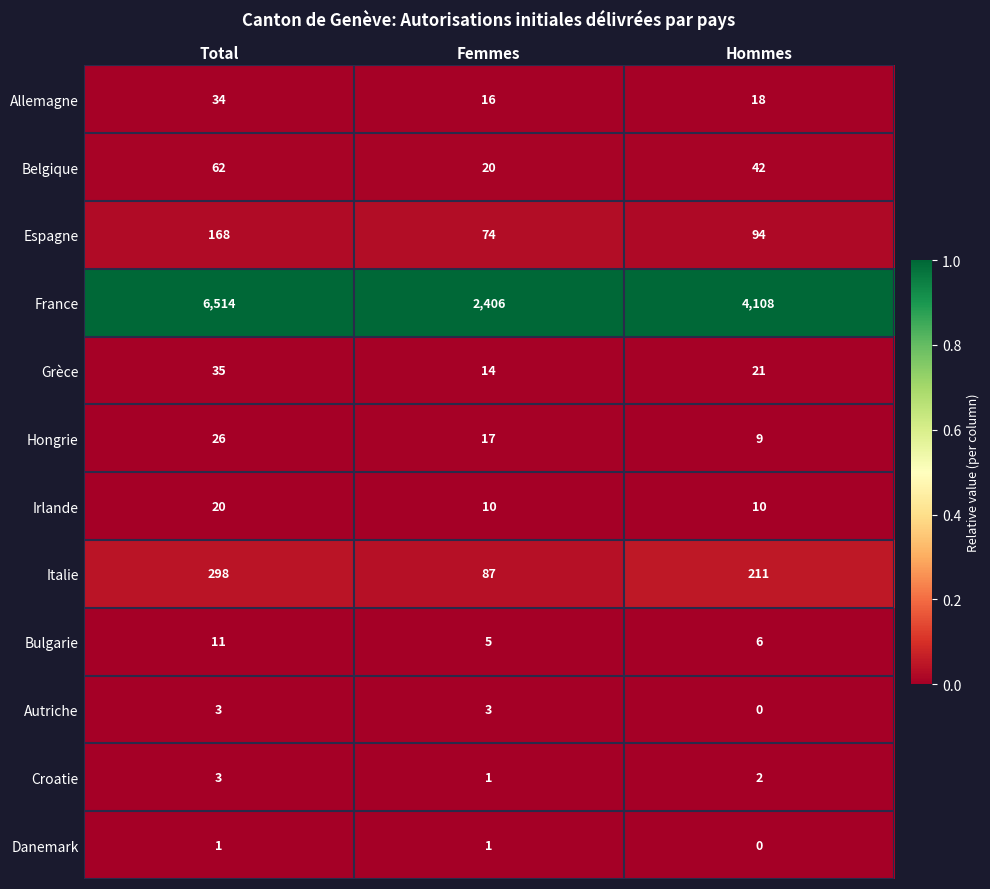

At which category does the chart reach its minimum across all series?

Hommes